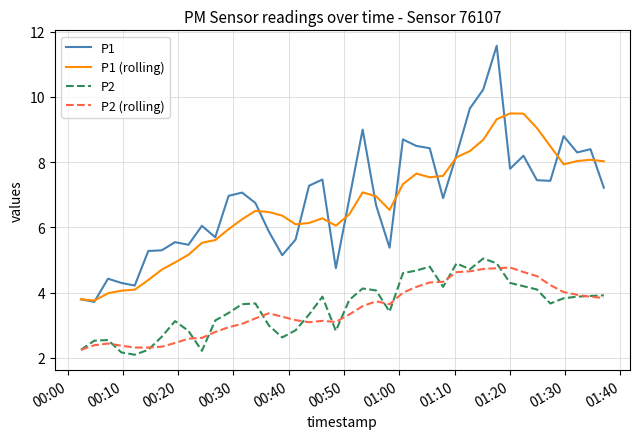

What is the greatest value displayed?

11.6